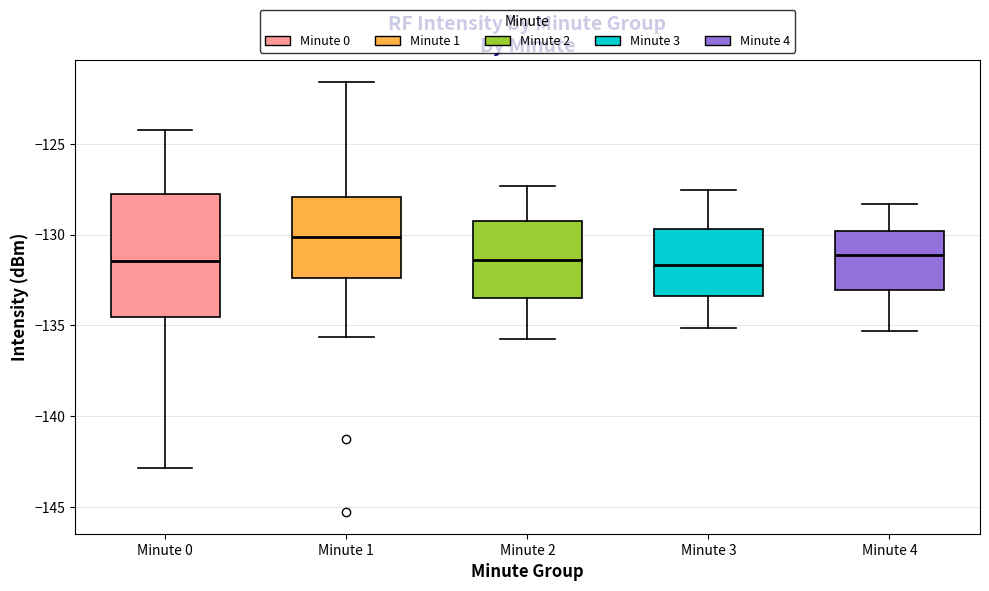

Where is the upper edge of the box for Minute 0 on the y-axis? The values are not printed on the chart, so give them approximately, as read against the axis.

-128.0